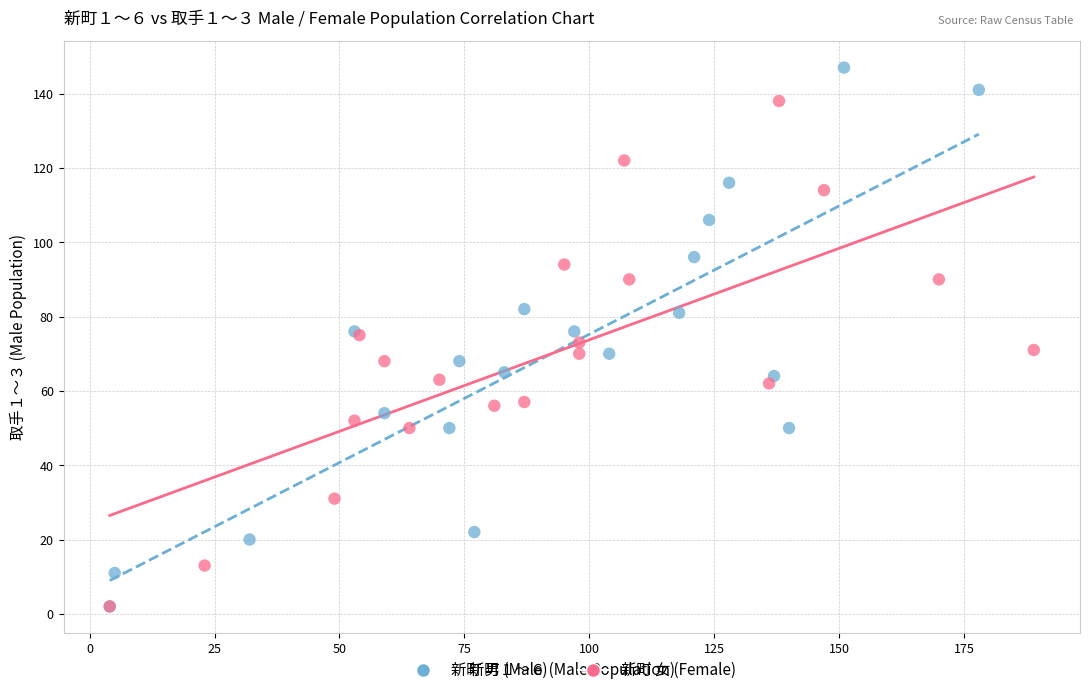

Which series reaches the maximum Y coordinate?

新町 男 (Male)